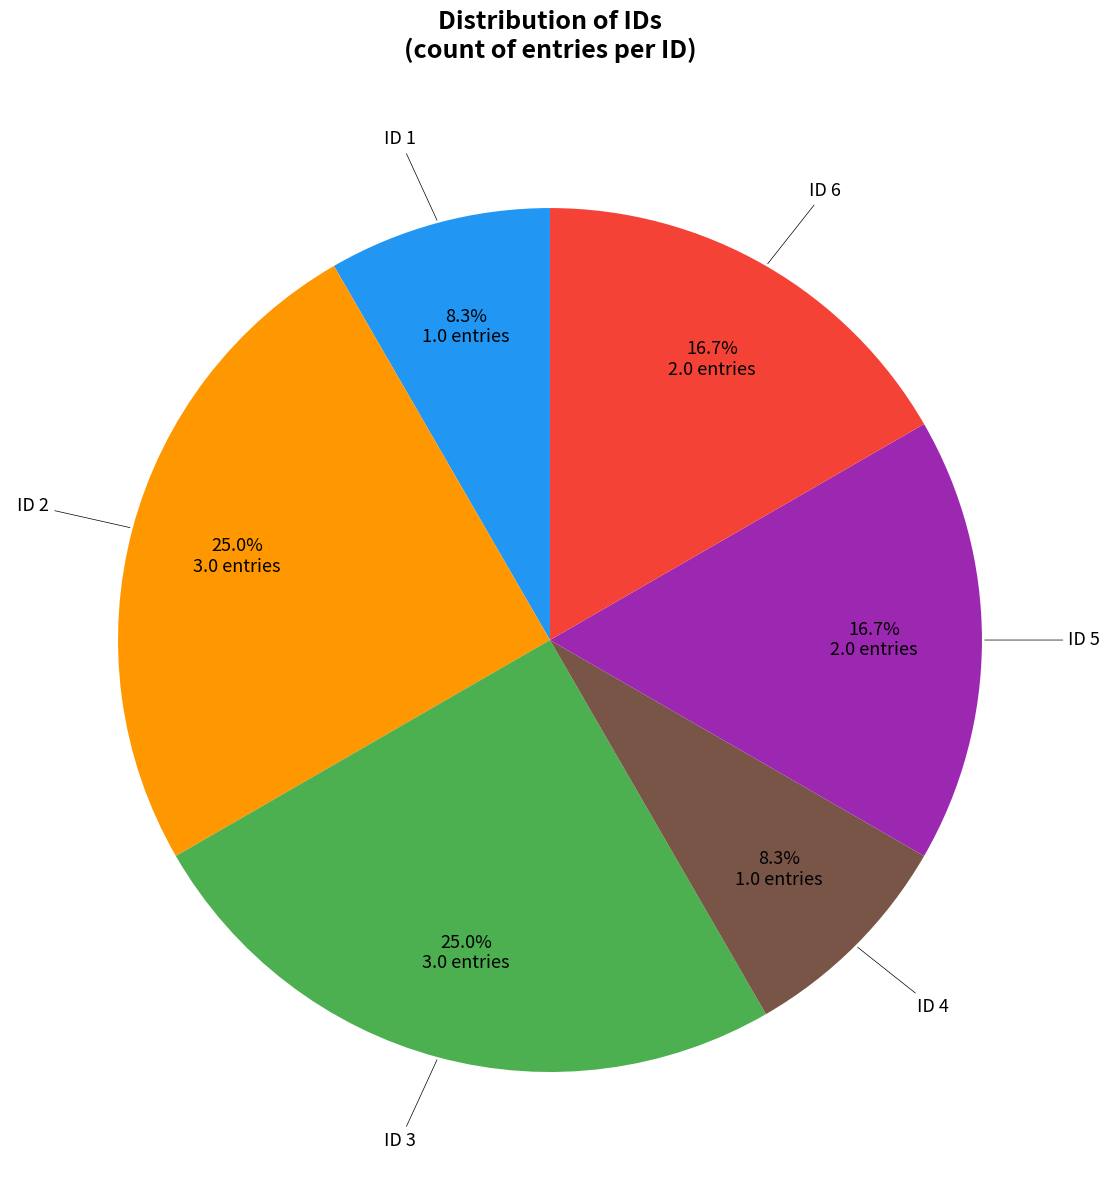

Is there a majority slice in this chart?

No